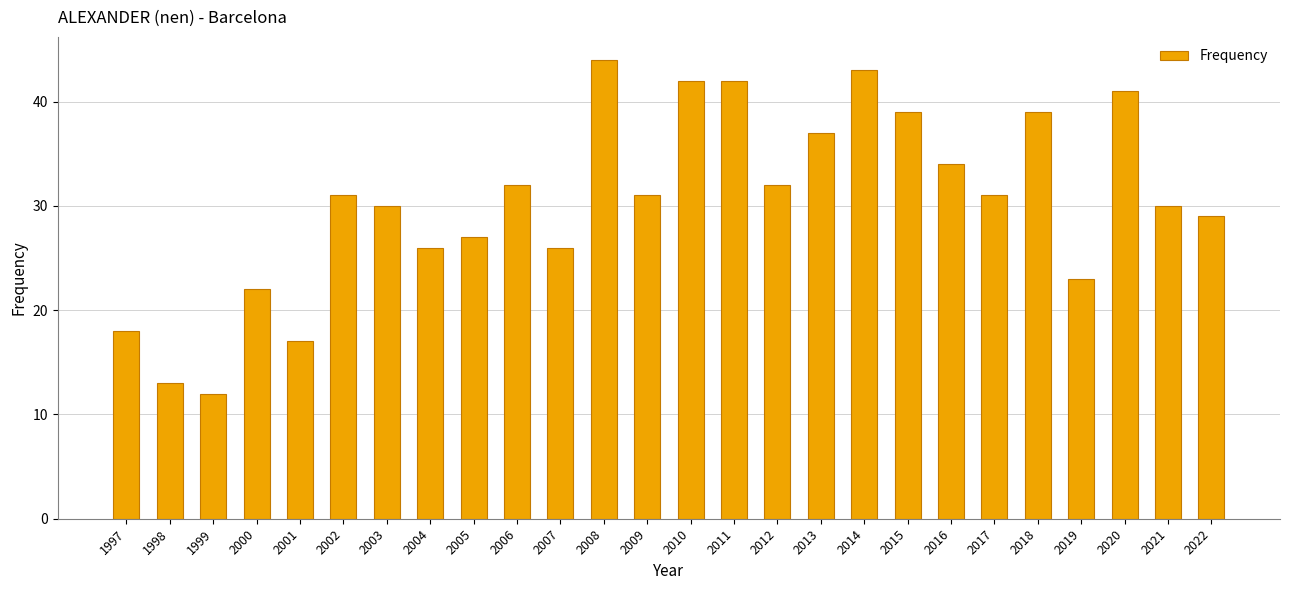

Reading left to right, transcribe all the data shown in this chart.

1997=18	1998=13	1999=12	2000=22	2001=17	2002=31	2003=30	2004=26	2005=27	2006=32	2007=26	2008=44	2009=31	2010=42	2011=42	2012=32	2013=37	2014=43	2015=39	2016=34	2017=31	2018=39	2019=23	2020=41	2021=30	2022=29